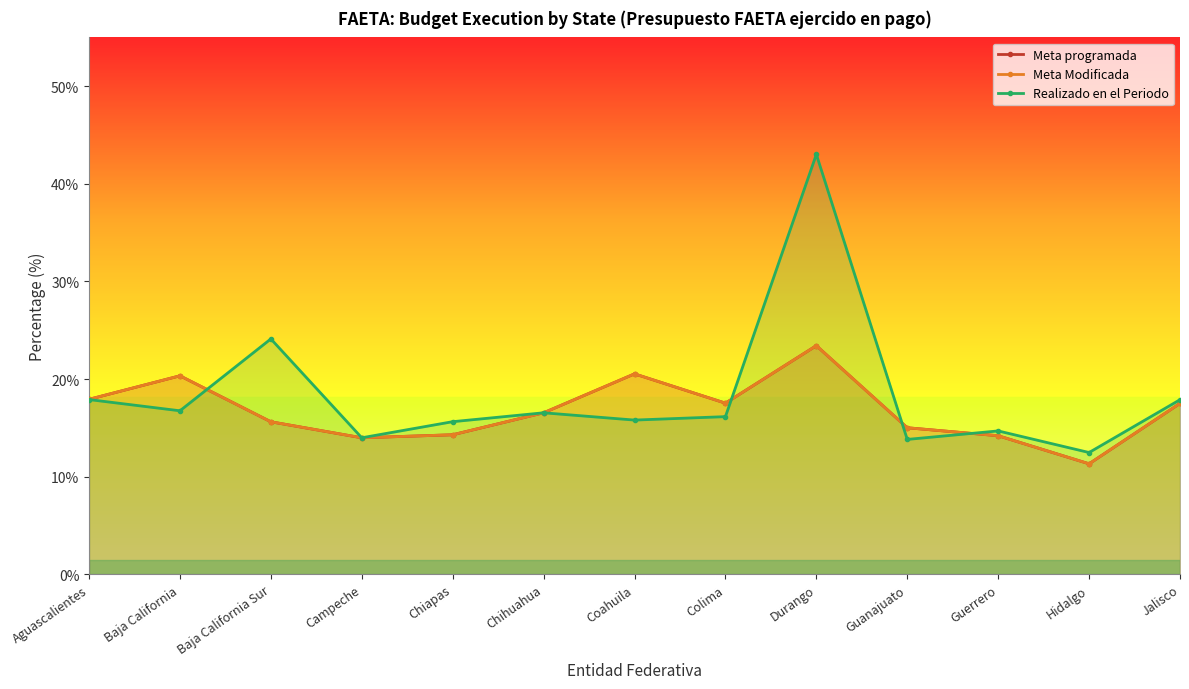

Which series has the largest total across all categories?

Realizado en el Periodo